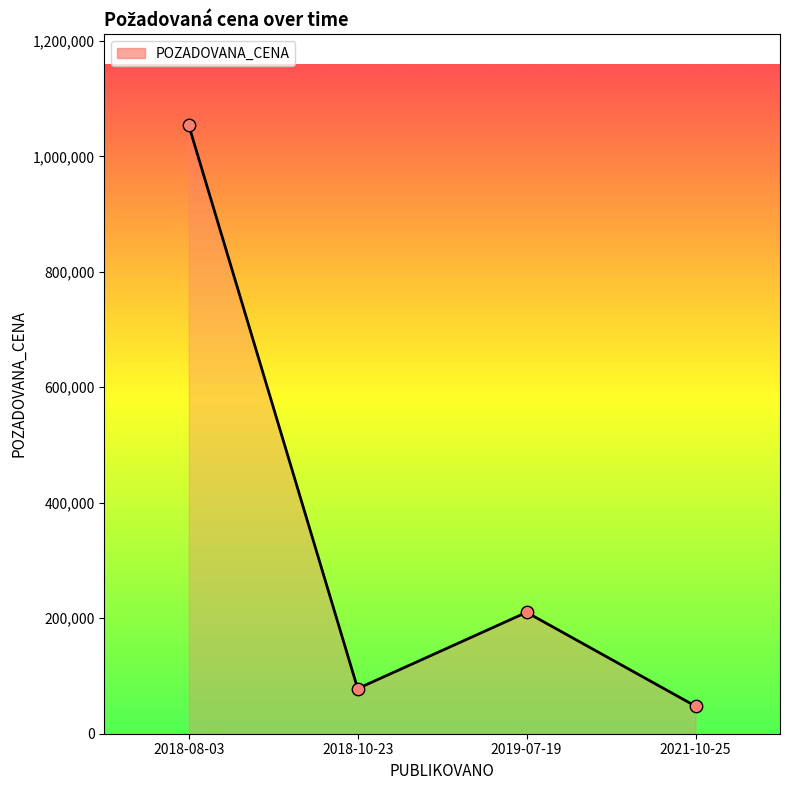

Approximately how many times larger is the value at 2019-07-19 compared to 2021-10-25?

4.4